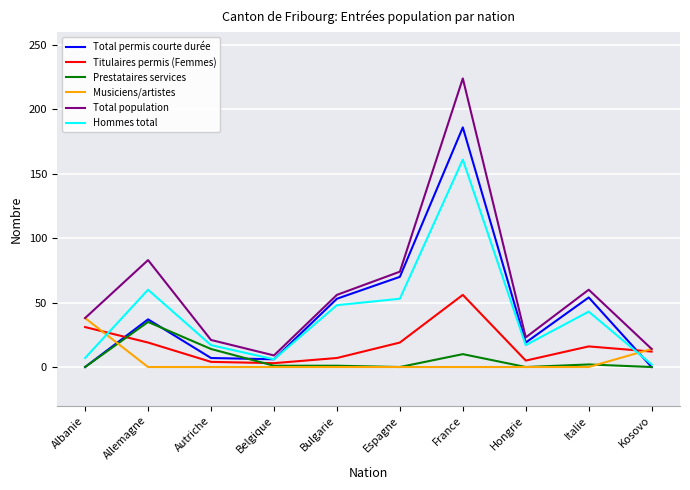

At which label does Titulaires permis (Femmes) first exceed 16?

Albanie